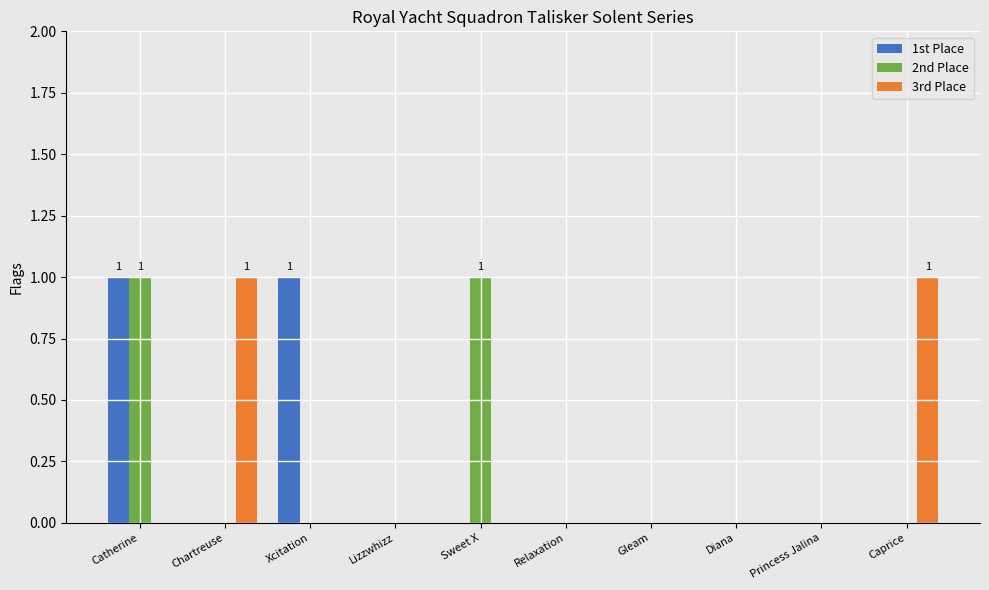

The value of 3rd Place at Diana is -1. True or false?

False